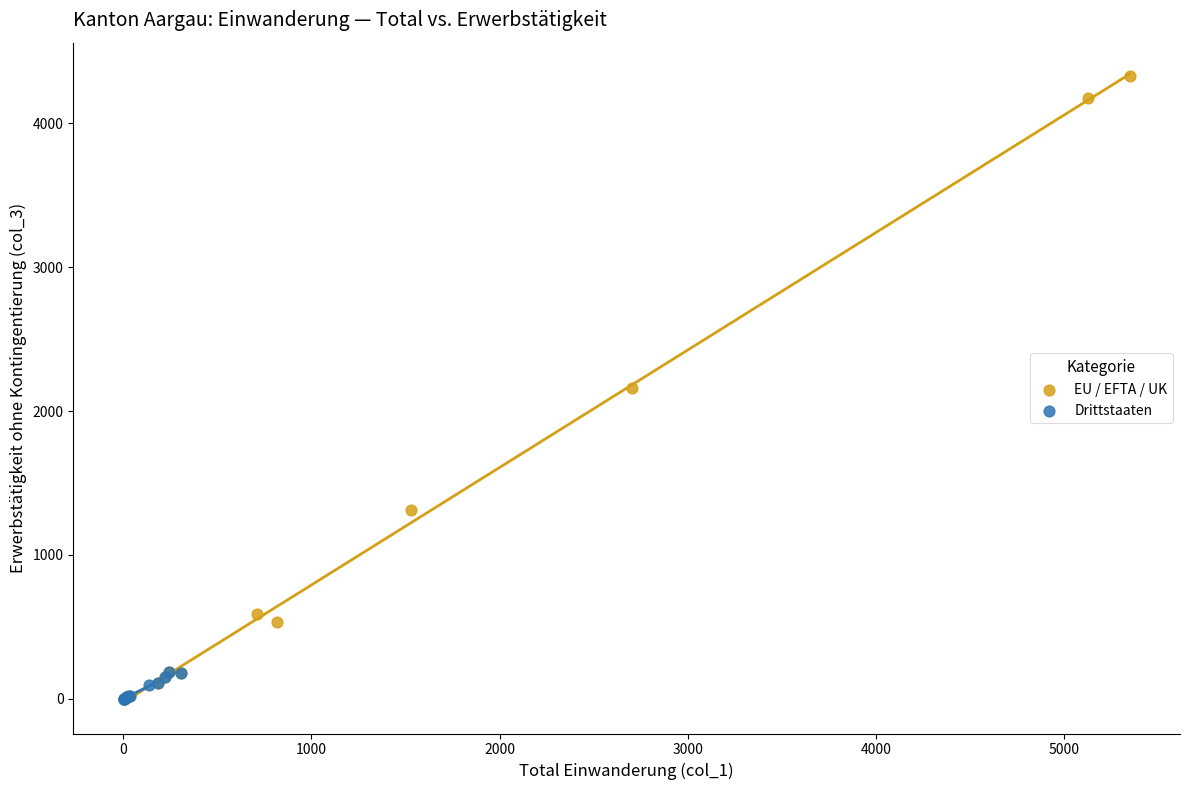

What are all the series names shown in the legend?

EU / EFTA / UK, Drittstaaten